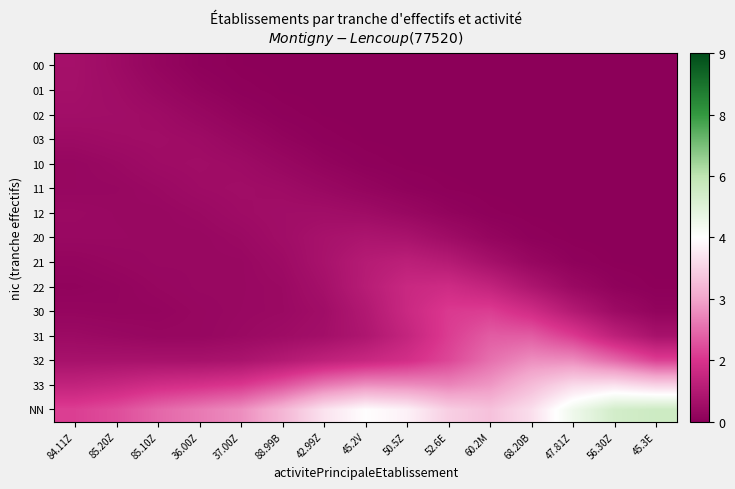

At how many categories does at least one series exceed 3?

10